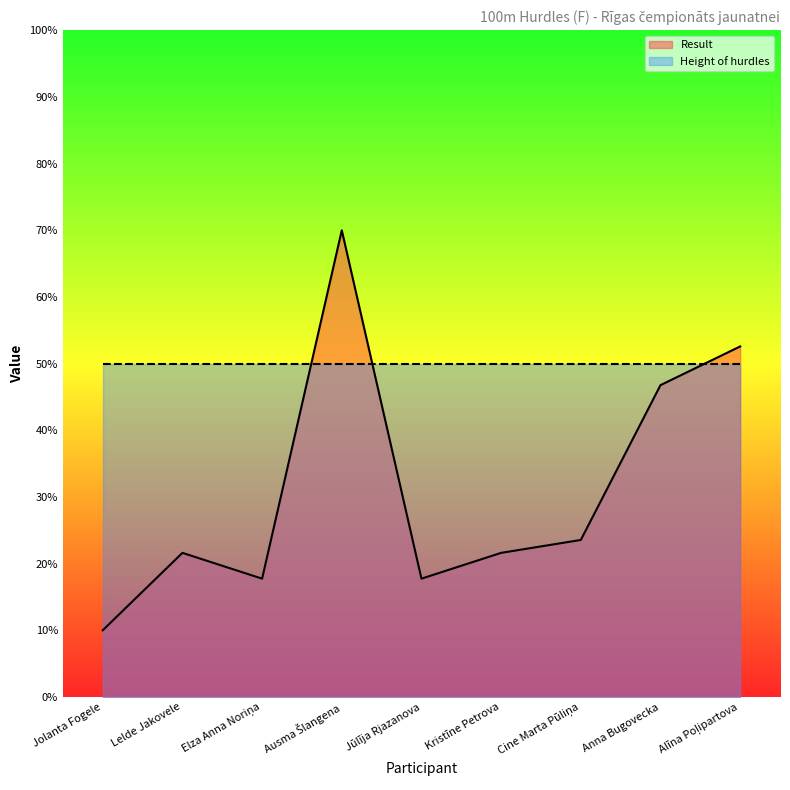

True or false: the data shows 21.6 at Kristīne Petrova.

True